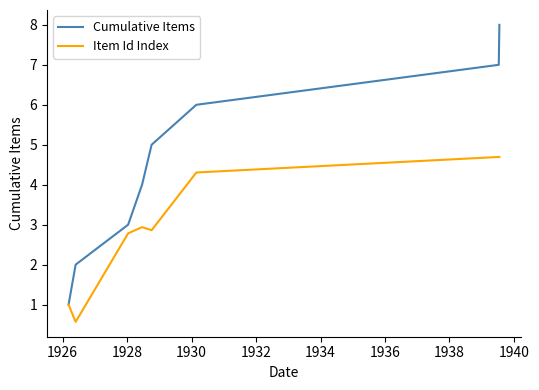

What is the smallest value displayed?

0.6